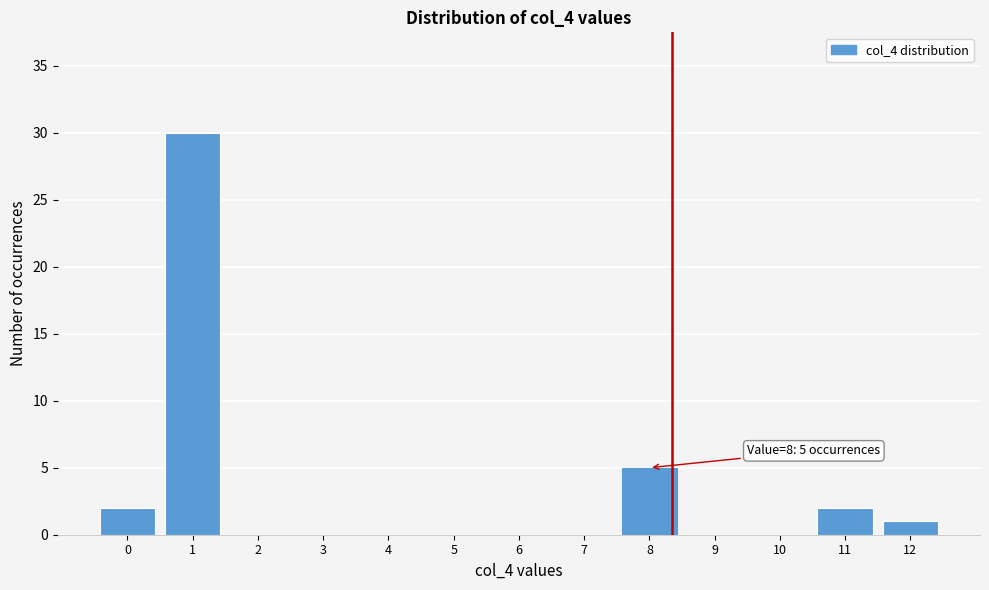

Reading left to right, list all the values displayed in this chart.

0=2	1=30	2=0	3=0	4=0	5=0	6=0	7=0	8=5	9=0	10=0	11=2	12=1